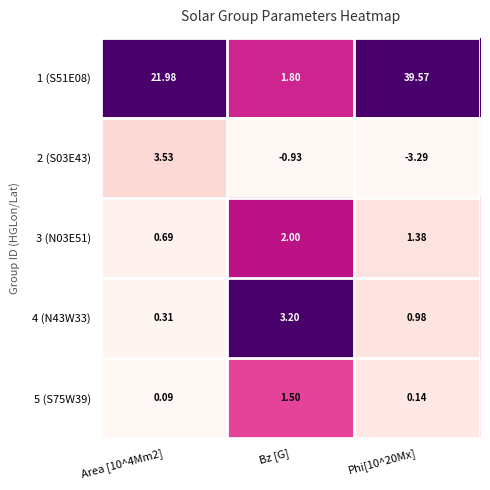

Is the value of 4 (N43W33) at Bz [G] greater than the value of 3 (N03E51) at Phi[10^20Mx]?

Yes